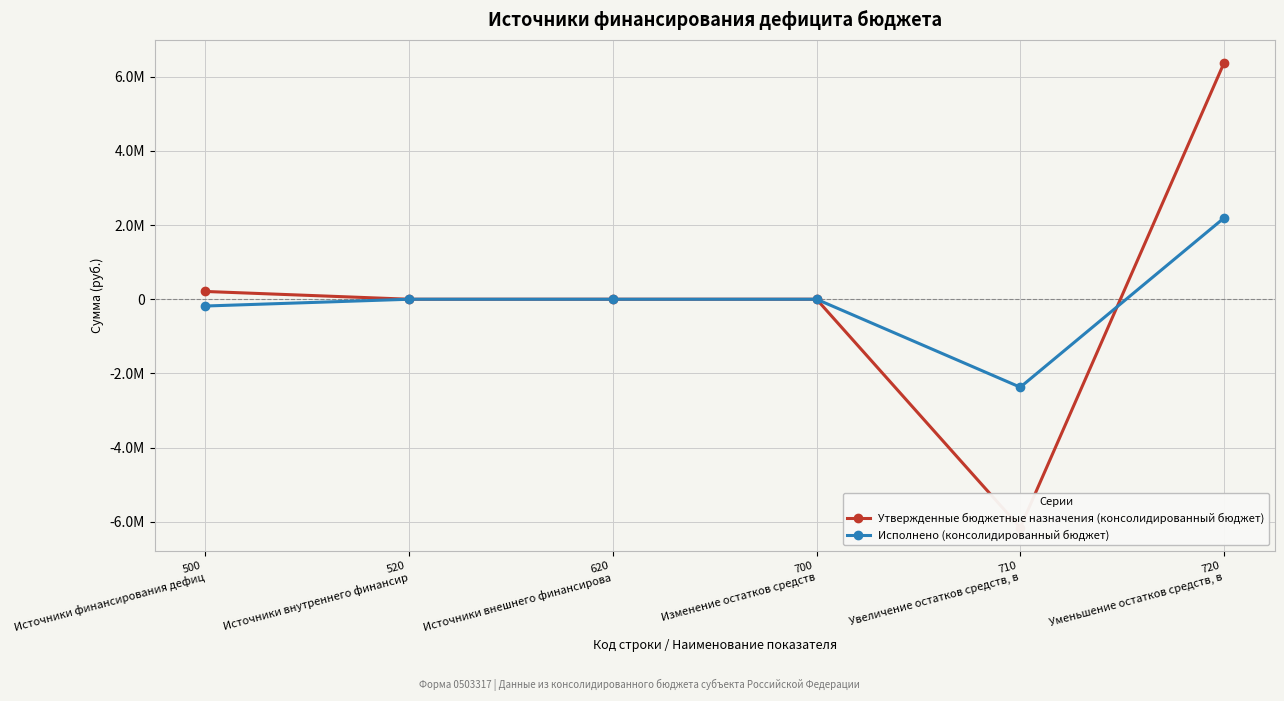

How many lines are shown in the chart?

2